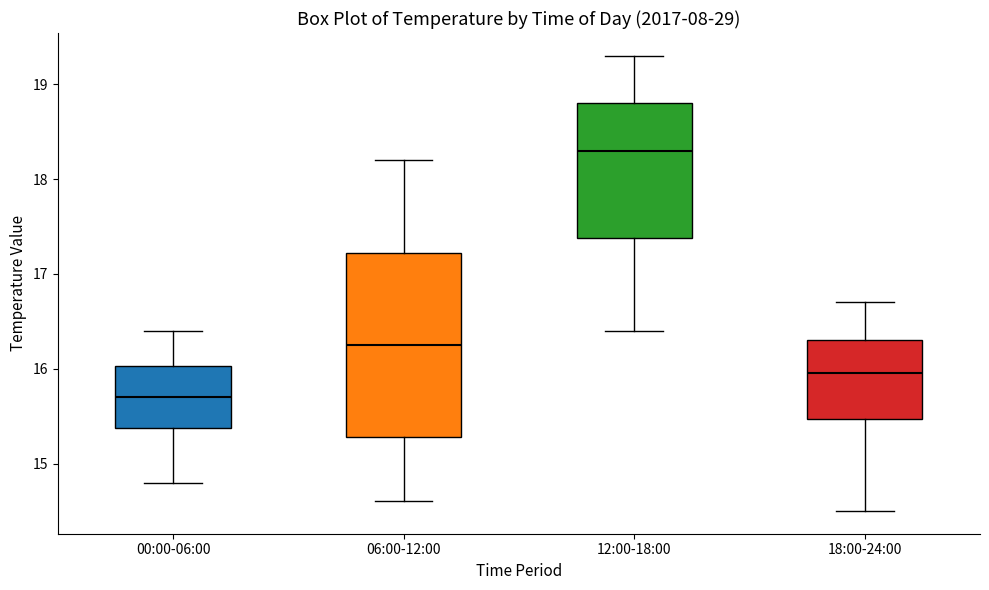

Reading left to right, read every box against the y-axis: the position of its median line, the range the box covers, and the ends of its whiskers. The values are not printed on the chart, so give them approximately, as read against the axis.

00:00-06:00: median 15.7, box 15.4 to 16.0, whiskers 14.8 to 16.4
06:00-12:00: median 16.3, box 15.3 to 17.2, whiskers 14.6 to 18.2
12:00-18:00: median 18.3, box 17.4 to 18.8, whiskers 16.4 to 19.3
18:00-24:00: median 16.0, box 15.5 to 16.3, whiskers 14.5 to 16.7